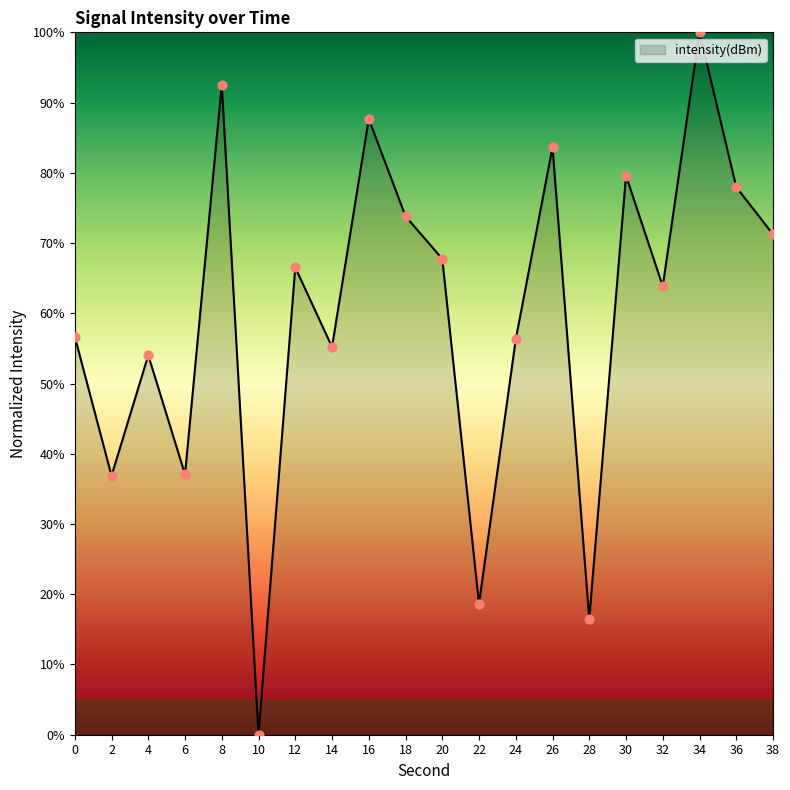

What is the change in value from 30 to 34?

+20.4